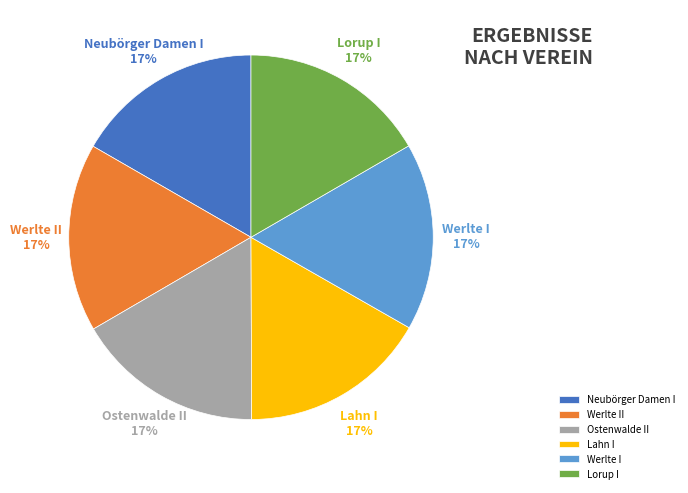

Combined, do Lorup I and Werlte I account for over 50%?

No